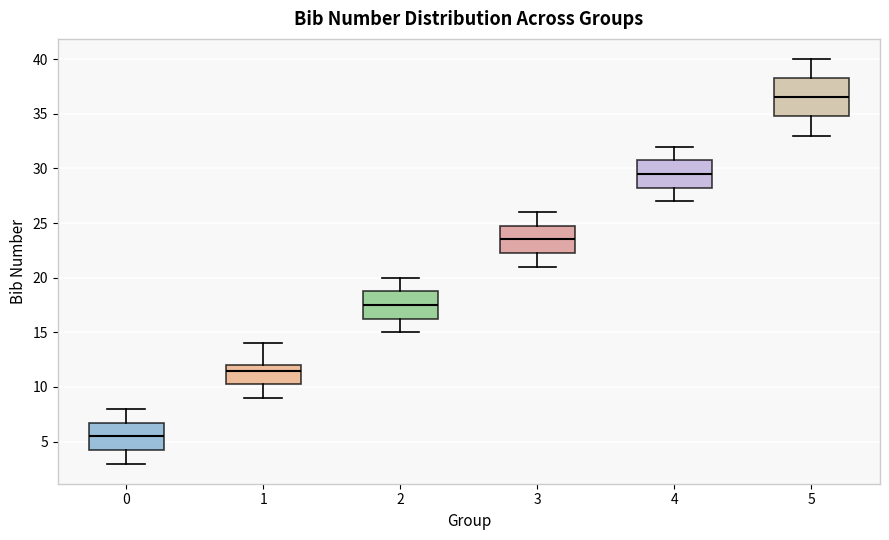

Reading left to right, transcribe this box plot: for each box, give where its median line is, the range the box spans, and where its two whiskers end, as read against the y-axis. The values are not printed on the chart, so give them approximately, as read against the axis.

0: median 5.5, box 4.5 to 7.0, whiskers 3.0 to 8.0
1: median 11.5, box 10.5 to 12.0, whiskers 9.0 to 14.0
2: median 17.5, box 16.5 to 19.0, whiskers 15.0 to 20.0
3: median 23.5, box 22.5 to 25.0, whiskers 21.0 to 26.0
4: median 29.5, box 28.5 to 31.0, whiskers 27.0 to 32.0
5: median 36.5, box 35.0 to 38.5, whiskers 33.0 to 40.0